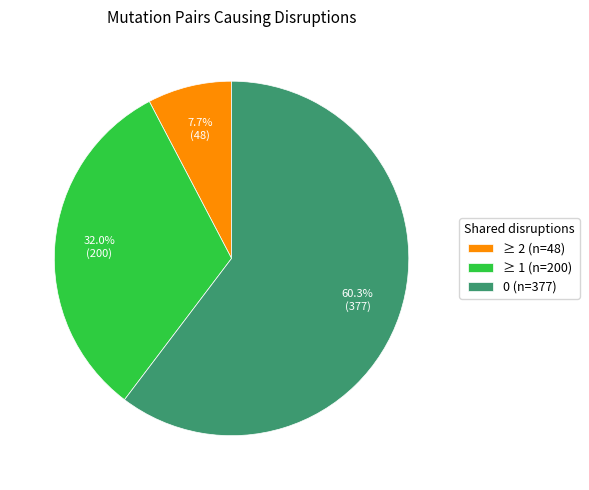

Is it true that ≥ 1 is 32% of the pie?

True